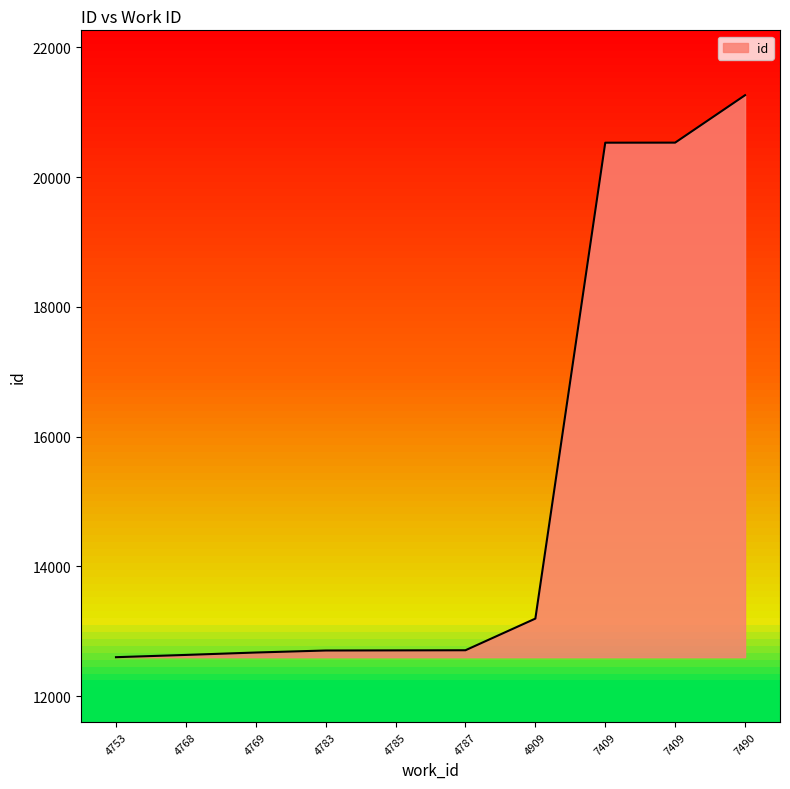

How many lines are shown in the chart?

1